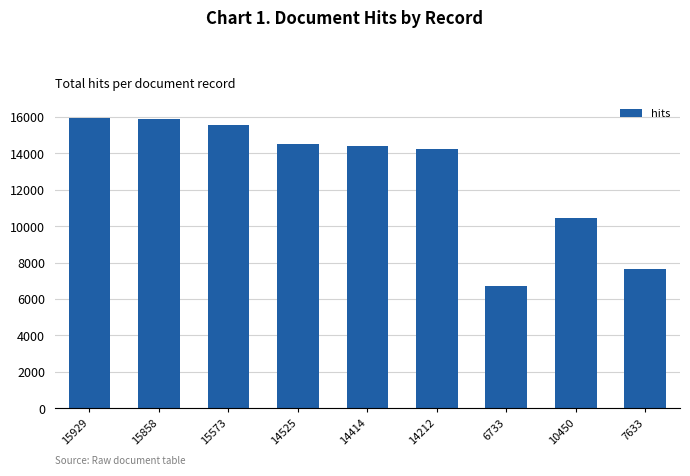

At which label is the value closest to 11331?

10450